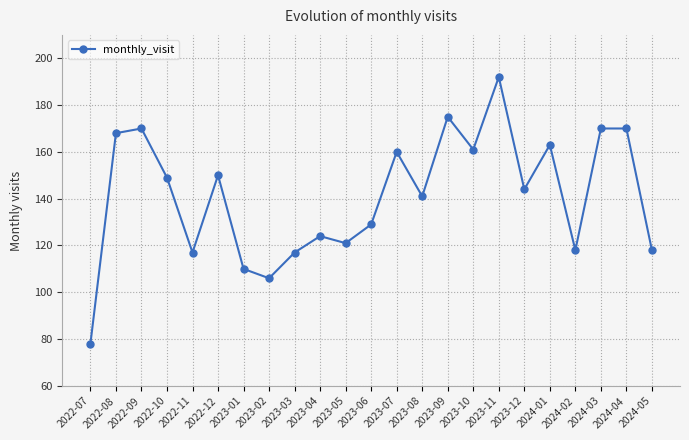

What is the smallest value displayed?

78